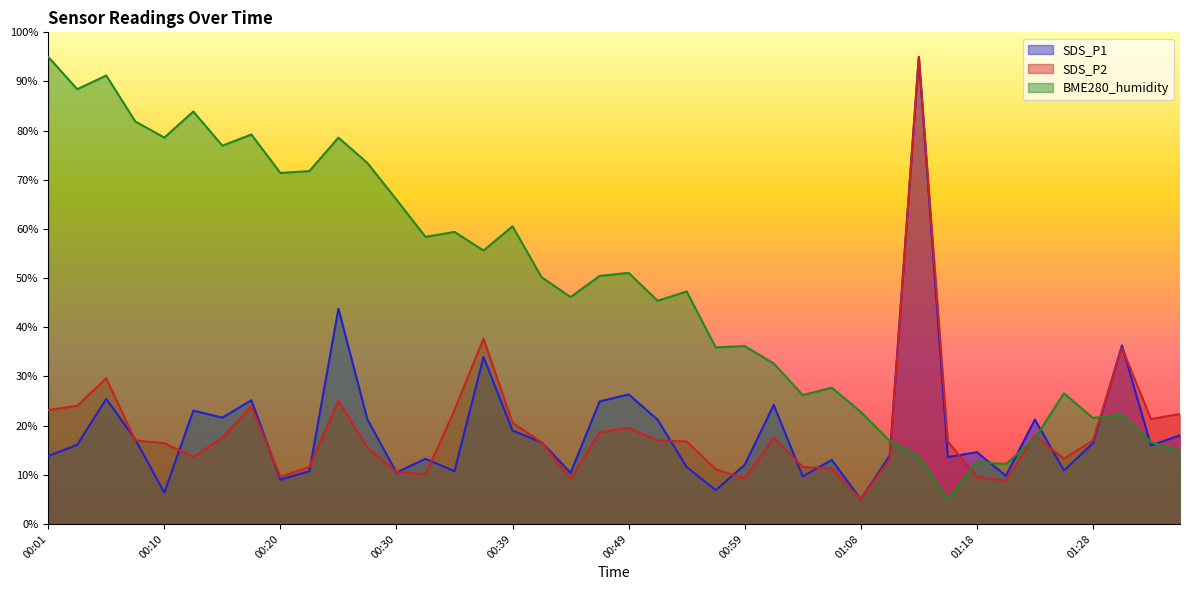

What is the label of the 38th point from the left?

01:30